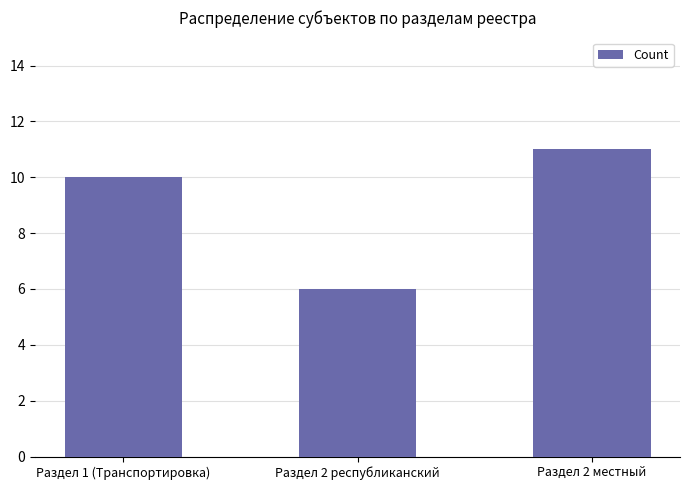

True or false: the data shows 6 at Раздел 2 республиканский.

True